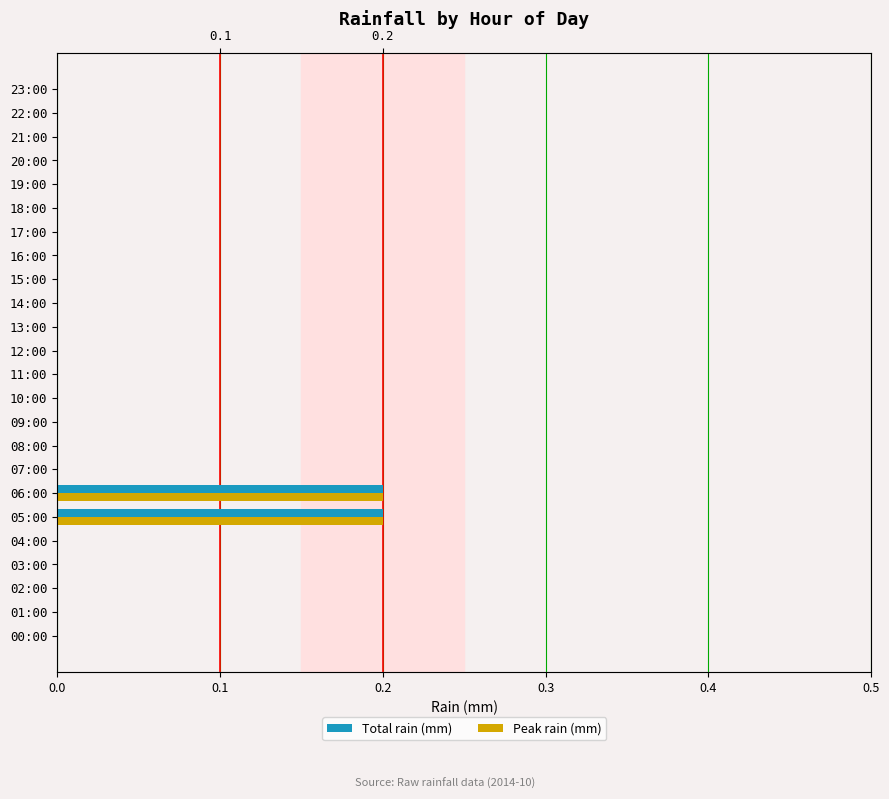

What is the greatest value displayed?

0.2